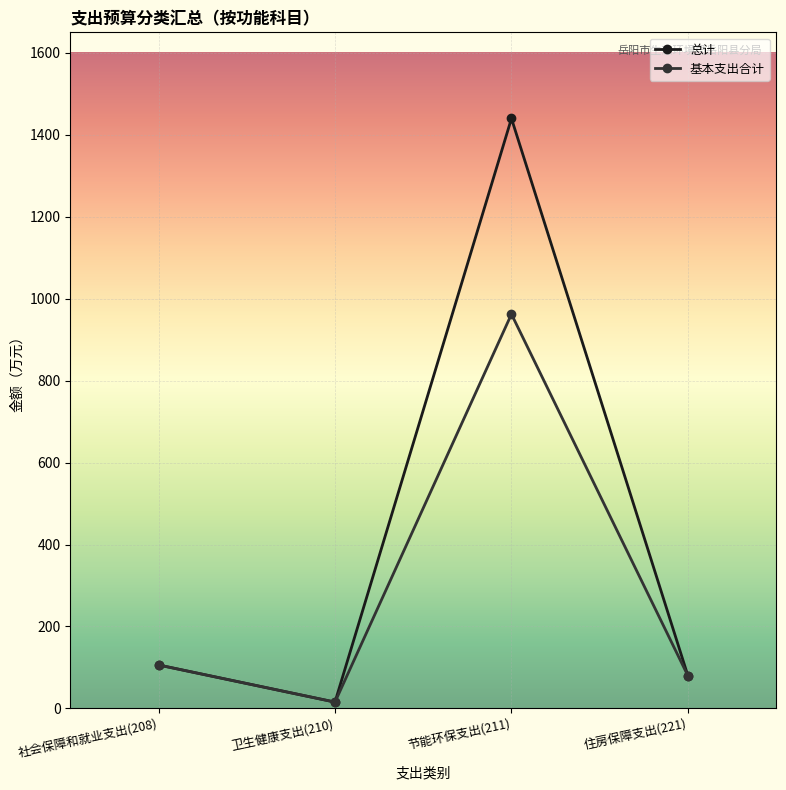

What is the sum of the 基本支出合计 values at 社会保障和就业支出(208) and 住房保障支出(221)?

185.7